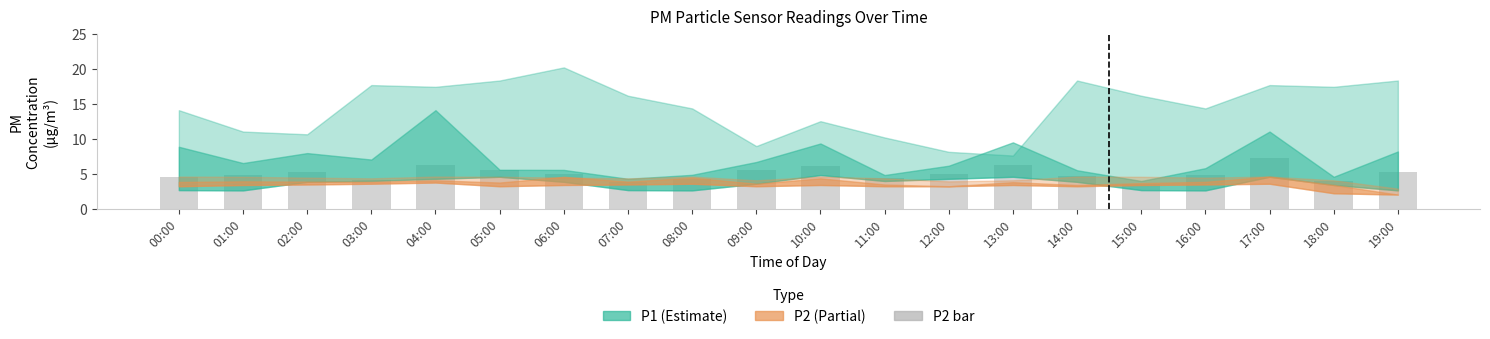

What is the value of the 2nd bar from the left?

4.8